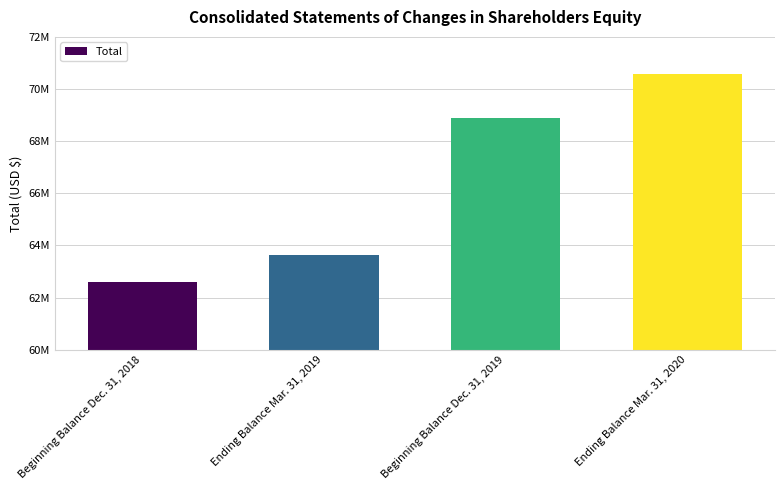

At which label does the data first exceed 68894679?

Ending Balance Mar. 31, 2020